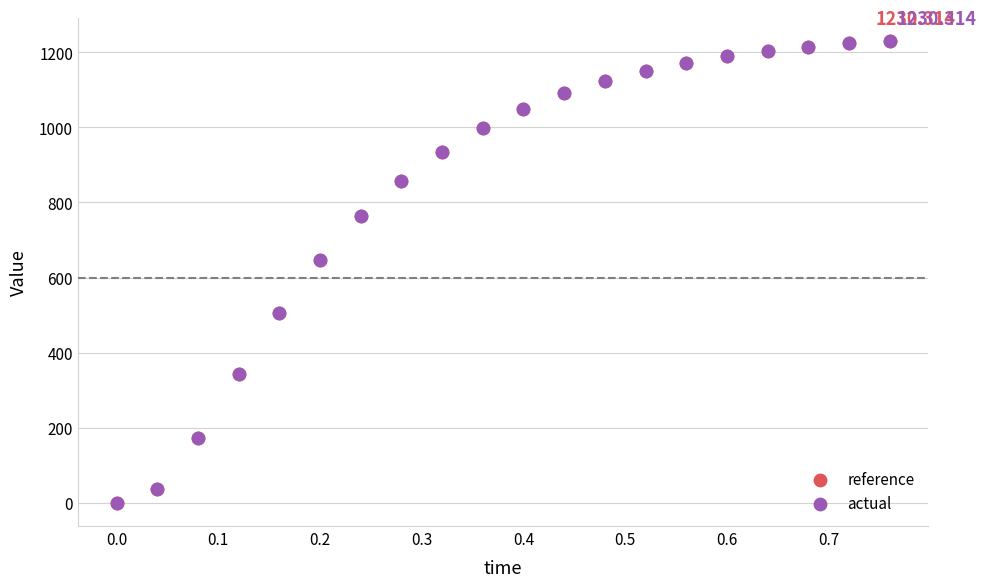

What are all the series names shown in the legend?

reference, actual